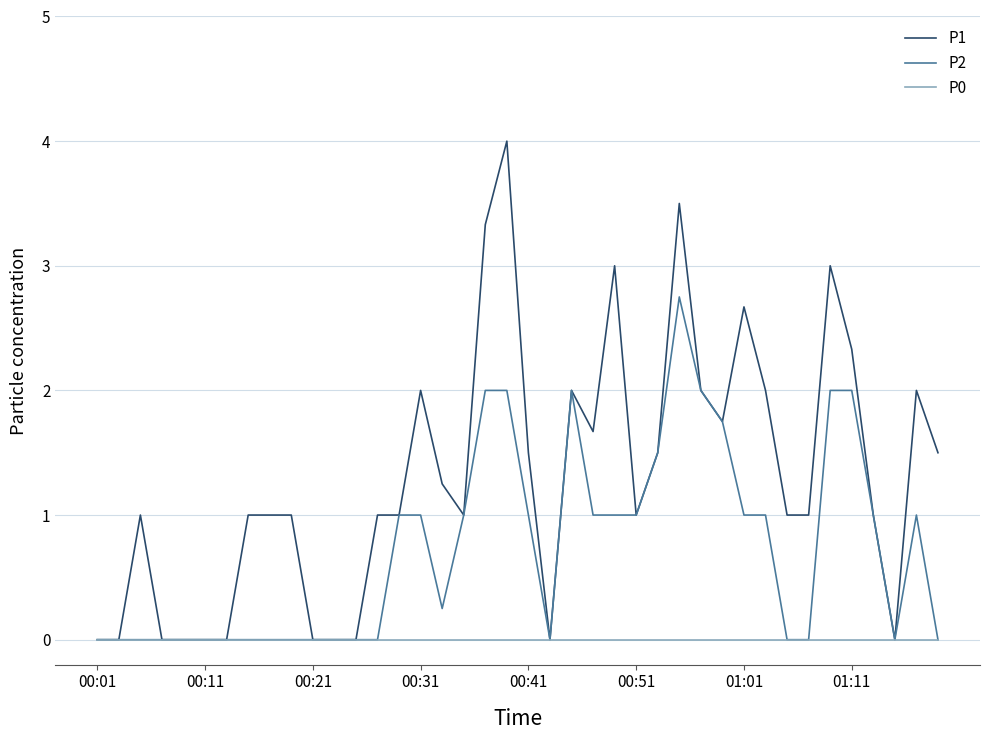

Which series has the largest total across all categories?

P1